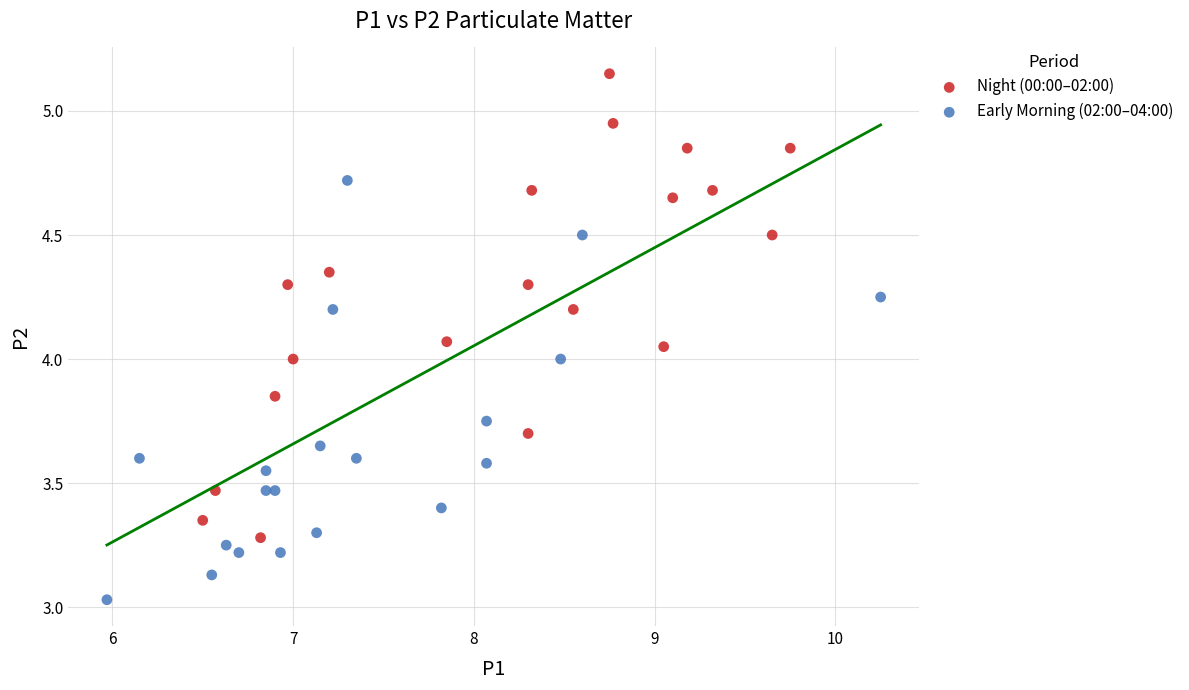

Which series reaches the maximum Y coordinate?

Night (00:00–02:00)